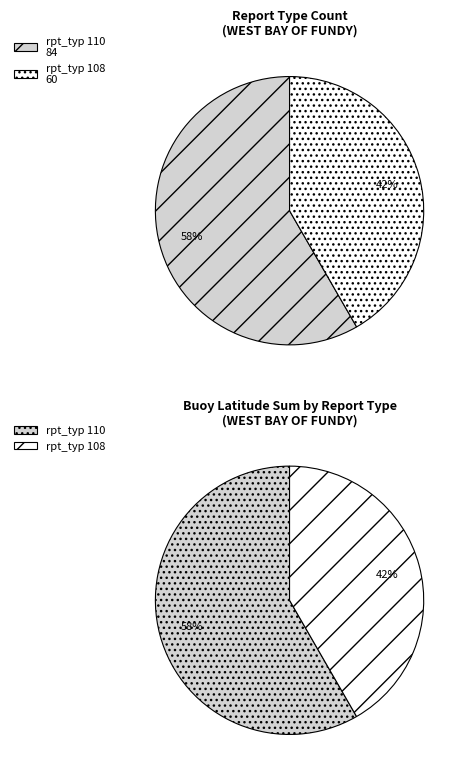

What is the smallest slice in the pie chart?

108